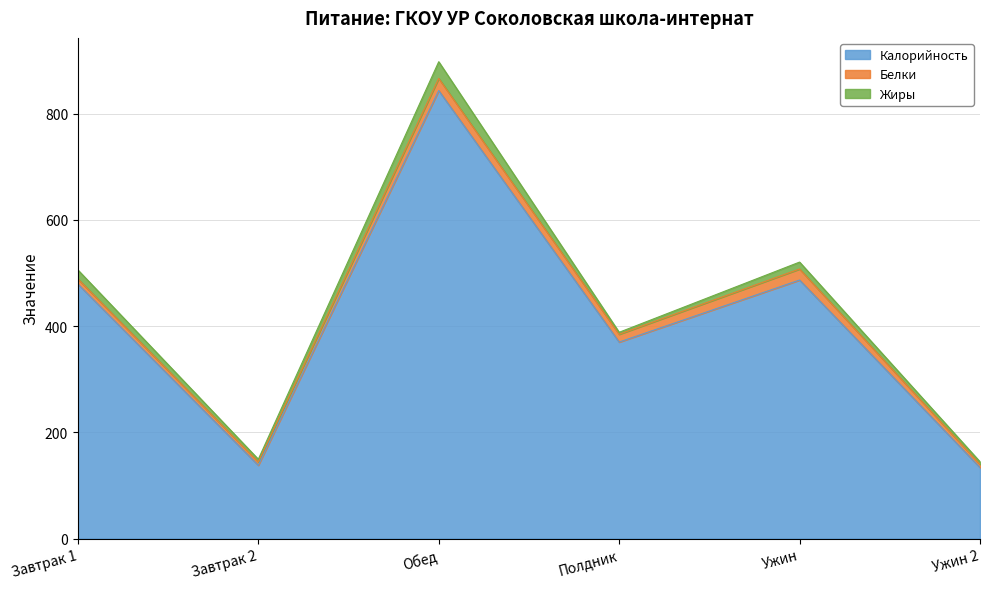

Reading right to left, list all the values displayed in this chart.

Калорийность: 133.8	486.8	370.0	843.6	138.0	479.3
Белки: 6.0	20.8	14.7	22.9	6.2	9.7
Жиры: 4.8	13.0	3.7	31.4	5.1	16.8